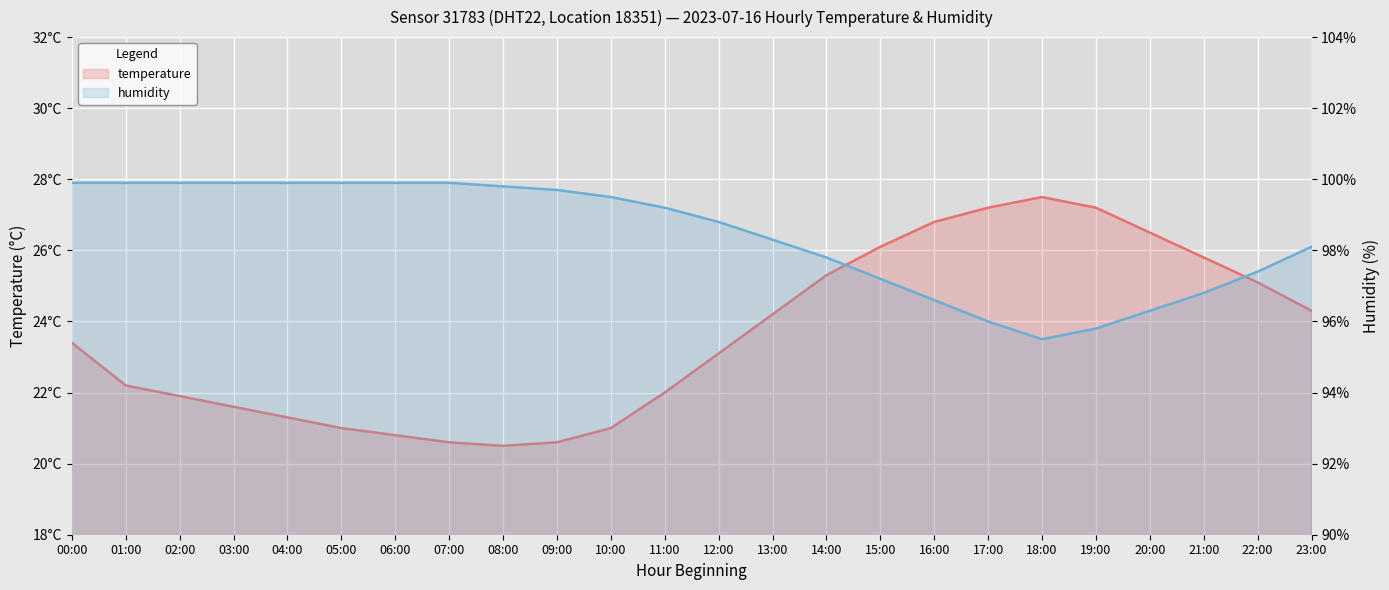

Between 07:00 and 22:00, which series saw the biggest shift?

temperature